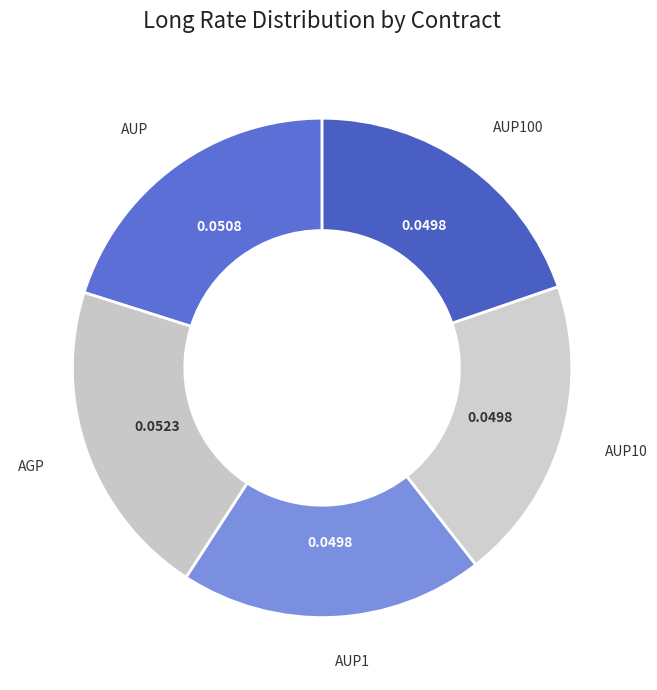

Is it true that AUP1 is 8% of the pie?

False